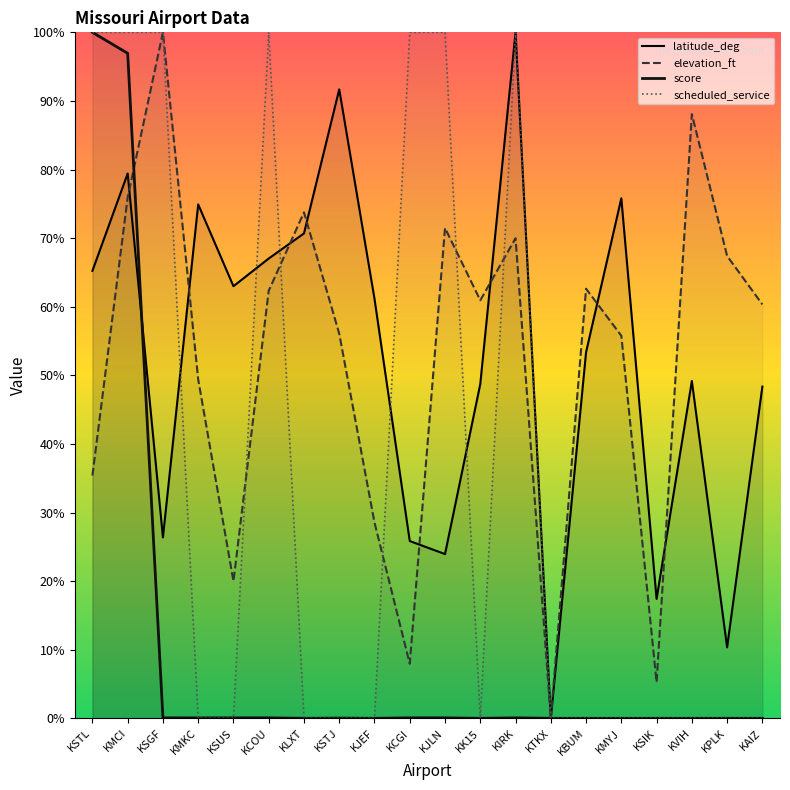

At which category does scheduled_service reach its first local peak?

KCOU